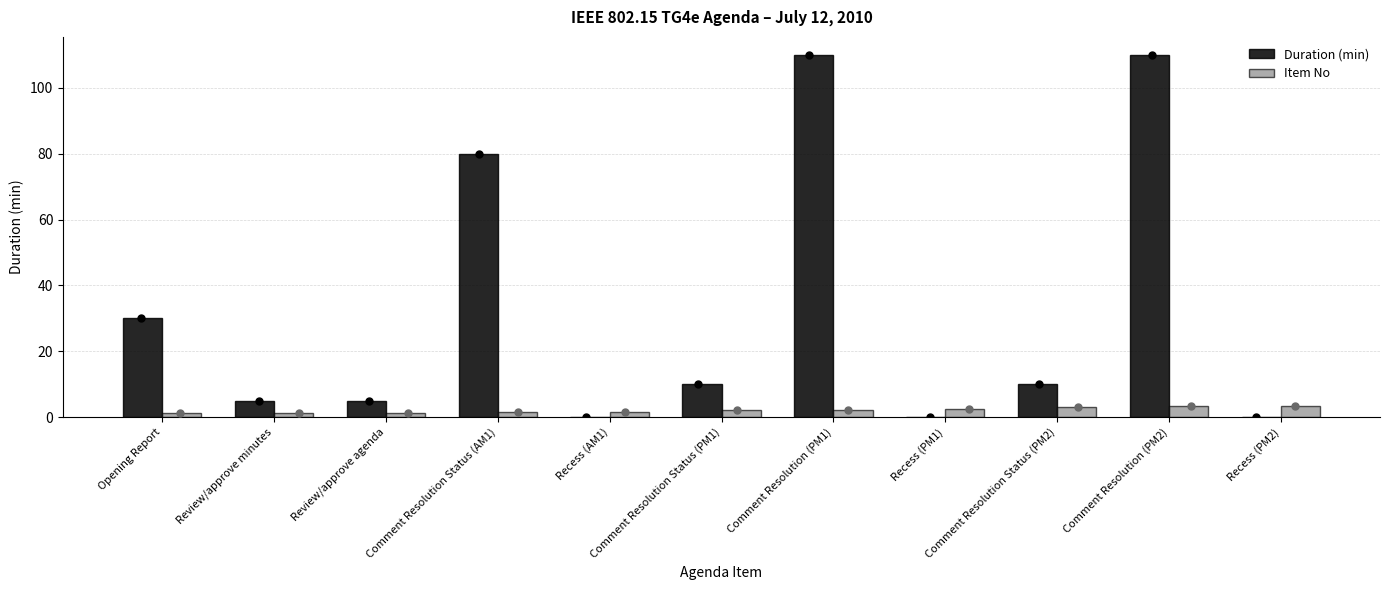

At how many categories does at least one series exceed 14?

4